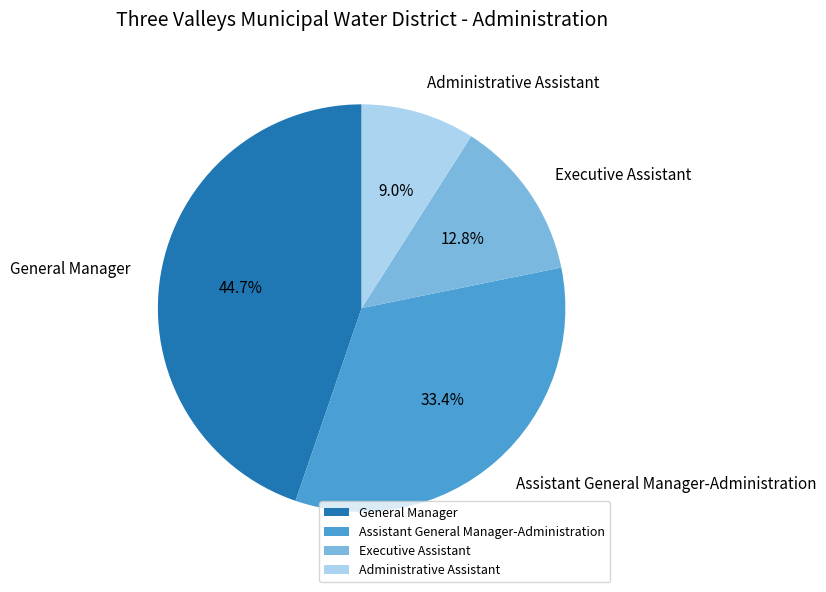

To the nearest percent, what is the difference between the largest and smallest slice percentages?

36%